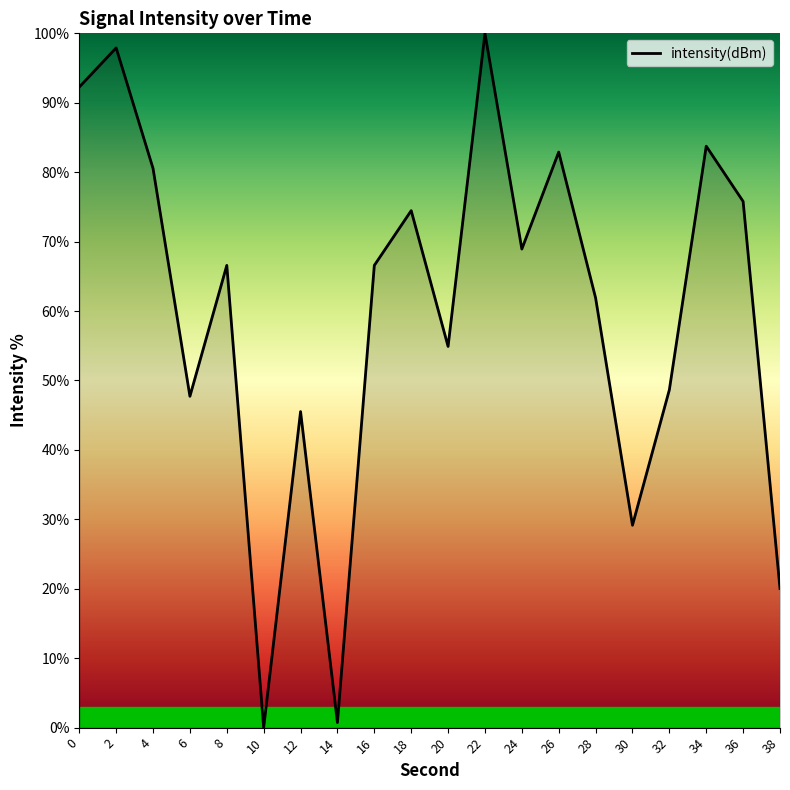

What is the change in value from 28 to 32?

-13.2